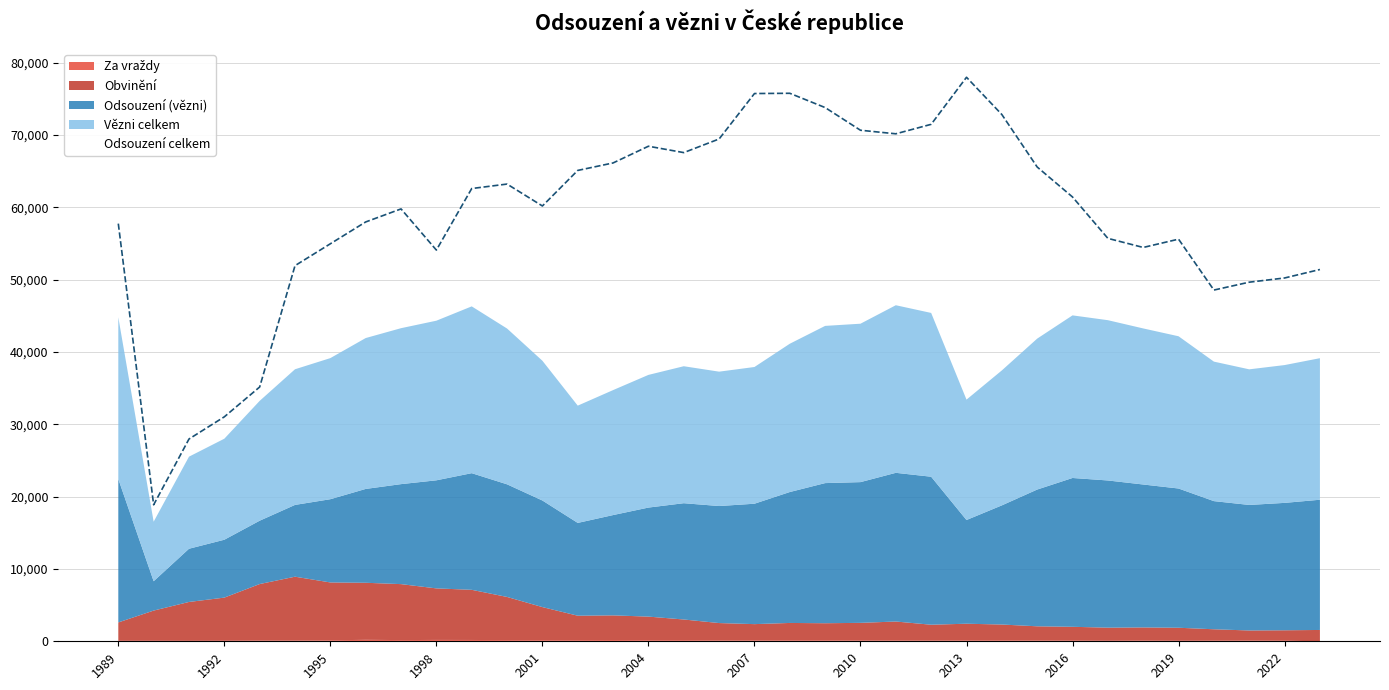

Reading left to right, extract all data points from this chart.

Obvinění: 1989=2537	1990=4172	1991=5373	1992=5965	1993=7810	1994=8828	1995=8000	1996=7887	1997=7736	1998=7125	1999=6934	2000=5967	2001=4583	2002=3384	2003=3409	2004=3269	2005=2860	2006=2399	2007=2254	2008=2402	2009=2360	2010=2443	2011=2613	2012=2183	2013=2308	2014=2185	2015=1960	2016=1907	2017=1809	2018=1816	2019=1798	2020=1570	2021=1392	2022=1438	2023=1566
Odsouzení (vězni): 1989=19828	1990=4059	1991=7357	1992=8002	1993=8757	1994=9925	1995=11508	1996=12973	1997=13824	1998=14942	1999=16126	2000=15571	2001=14737	2002=12829	2003=13868	2004=15074	2005=16077	2006=16179	2007=16647	2008=18100	2009=19374	2010=19457	2011=20557	2012=20461	2013=14337	2014=16473	2015=18906	2016=20574	2017=20350	2018=19761	2019=19250	2020=17716	2021=17356	2022=17614	2023=18003
Odsouzení celkem: 1989=57743	1990=18871	1991=27964	1992=31032	1993=35157	1994=51931	1995=54957	1996=57974	1997=59777	1998=54083	1999=62594	2000=63211	2001=60182	2002=65098	2003=66131	2004=68442	2005=67561	2006=69445	2007=75728	2008=75761	2009=73787	2010=70651	2011=70160	2012=71471	2013=77976	2014=72825	2015=65569	2016=61423	2017=55705	2018=54448	2019=55594	2020=48558	2021=49647	2022=50227	2023=51399
Vězni celkem: 1989=22365	1990=8231	1991=12730	1992=13967	1993=16567	1994=18753	1995=19508	1996=20860	1997=21560	1998=22067	1999=23060	2000=21538	2001=19320	2002=16213	2003=17277	2004=18343	2005=18937	2006=18578	2007=18901	2008=20502	2009=21734	2010=21900	2011=23170	2012=22644	2013=16645	2014=18658	2015=20866	2016=22481	2017=22159	2018=21577	2019=21048	2020=19286	2021=18748	2022=19052	2023=19569
Za vraždy: 1989=69	1990=73	1991=64	1992=73	1993=103	1994=102	1995=134	1996=203	1997=167	1998=188	1999=182	2000=163	2001=144	2002=152	2003=173	2004=143	2005=153	2006=121	2007=118	2008=133	2009=136	2010=105	2011=120	2012=107	2013=121	2014=132	2015=112	2016=96	2017=75	2018=99	2019=74	2020=92	2021=102	2022=83	2023=0